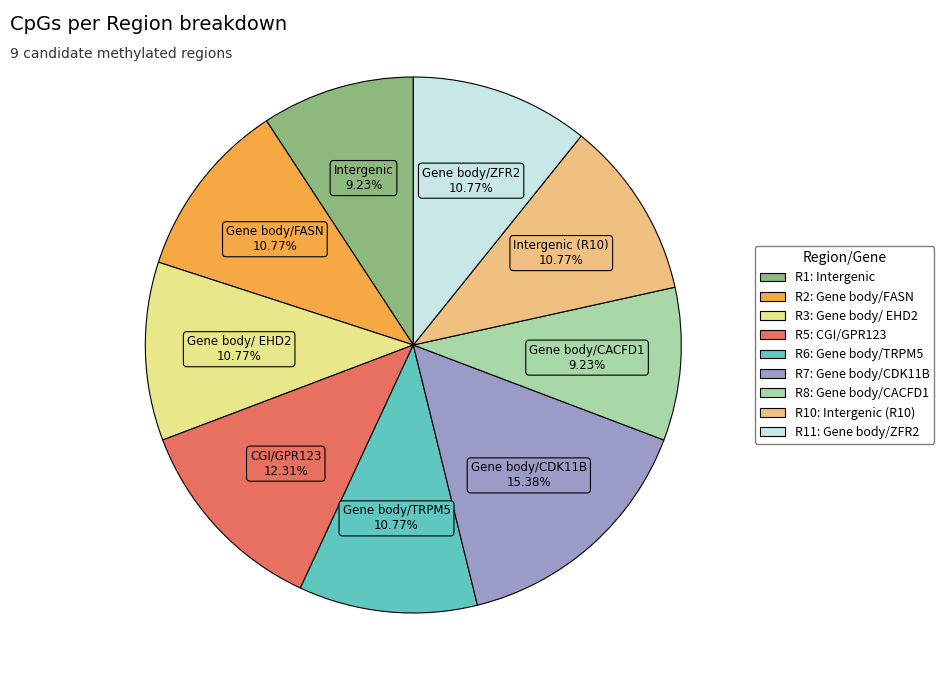

Is Gene body/CACFD1 the majority of the pie?

No